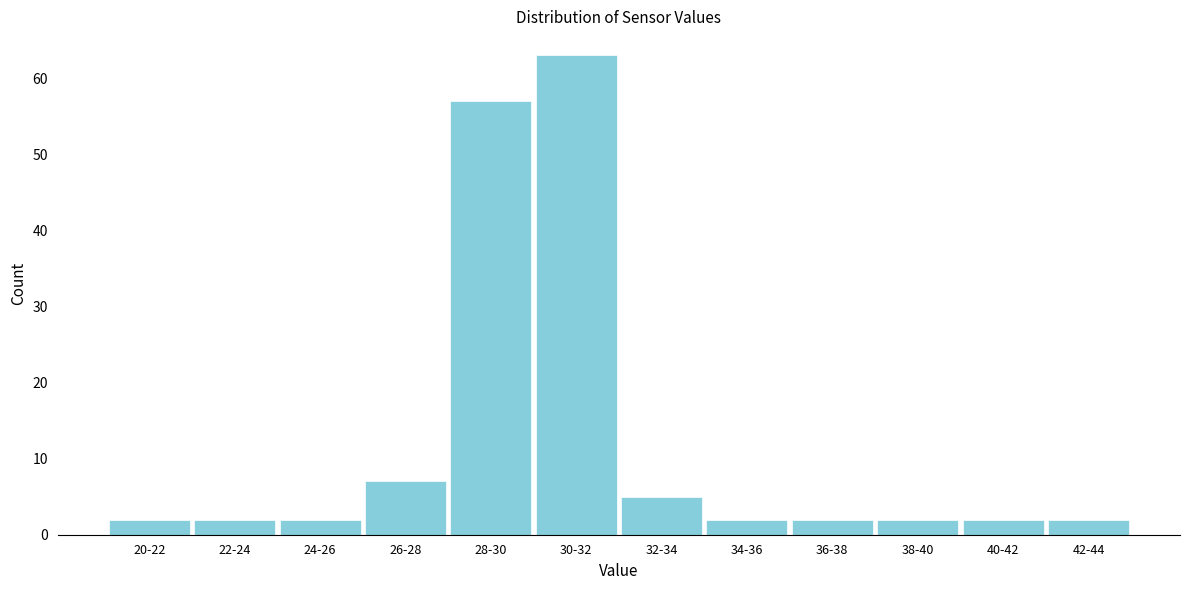

Reading left to right, transcribe all the data shown in this chart.

20-22=2	22-24=2	24-26=2	26-28=7	28-30=57	30-32=63	32-34=5	34-36=2	36-38=2	38-40=2	40-42=2	42-44=2